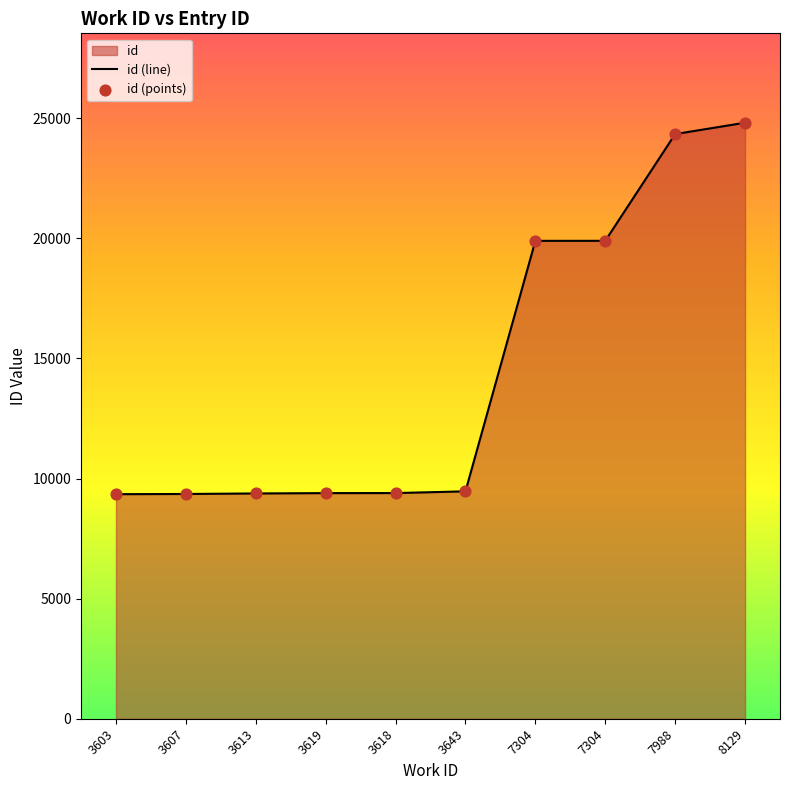

Which has a higher value, 8129 or 3619?

8129